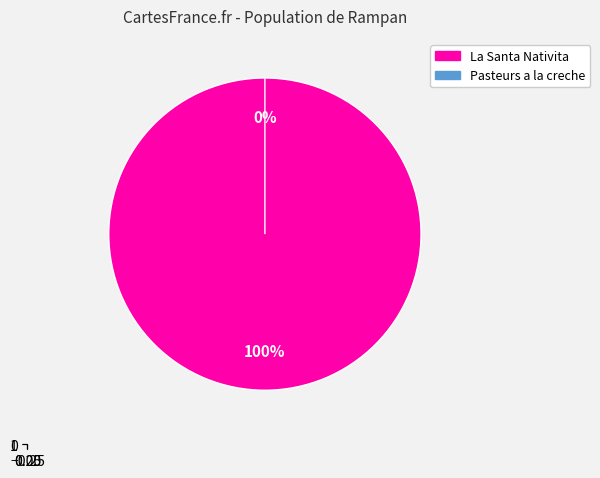

What percentage do Pasteurs a la creche and La Santa Nativita together represent?

100.0%